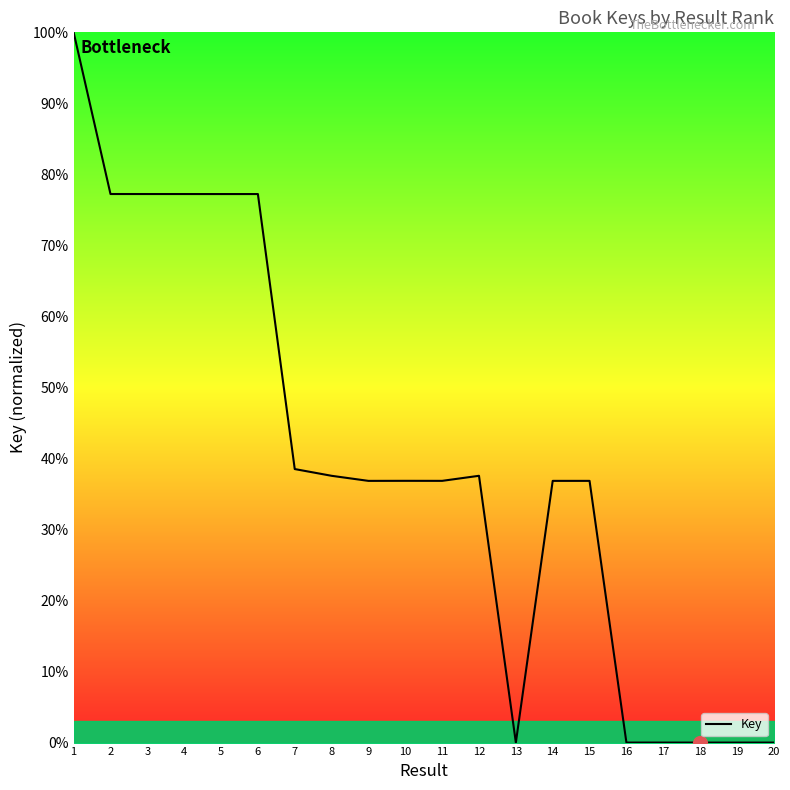

Is it true that the value at 20 is 0.0?

True